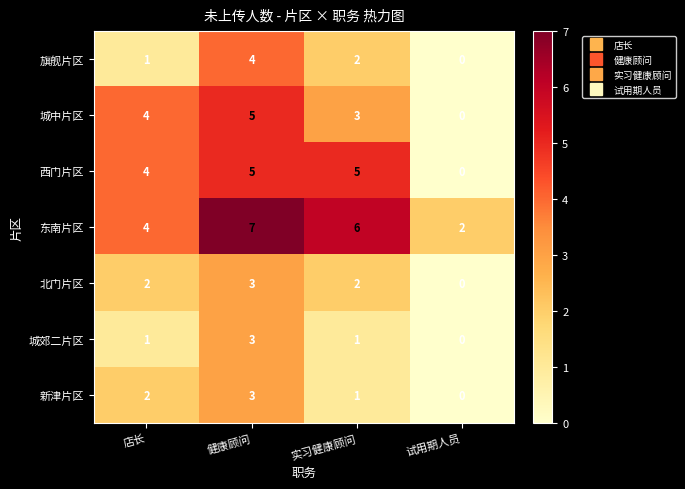

Where does the 东南片区 series first go above 6?

健康顾问